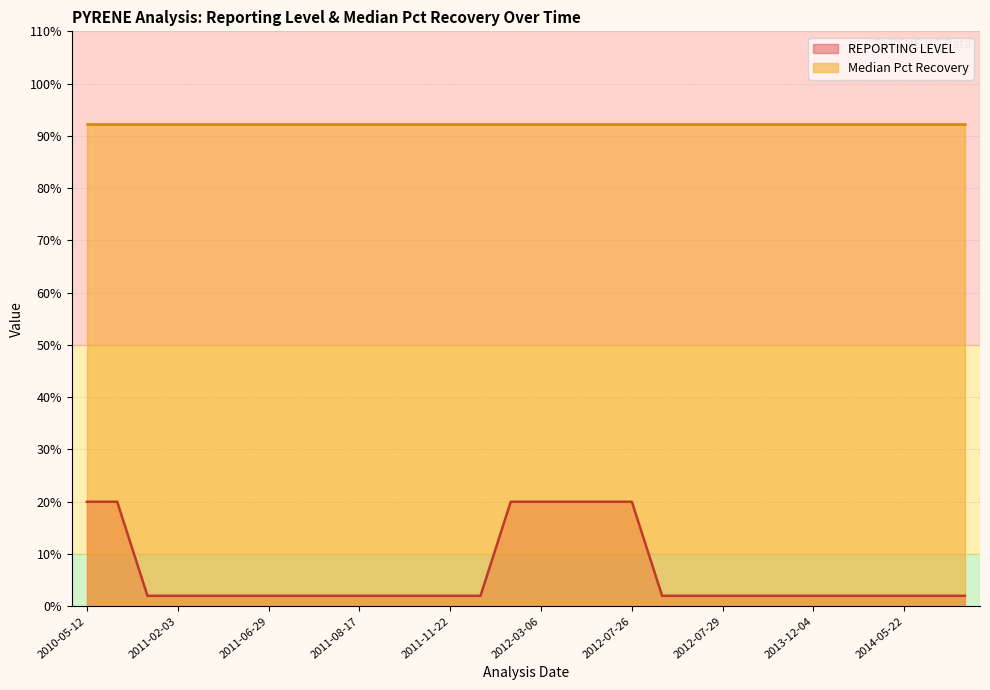

What are all the series names shown in the legend?

REPORTING LEVEL, Median Pct Recovery